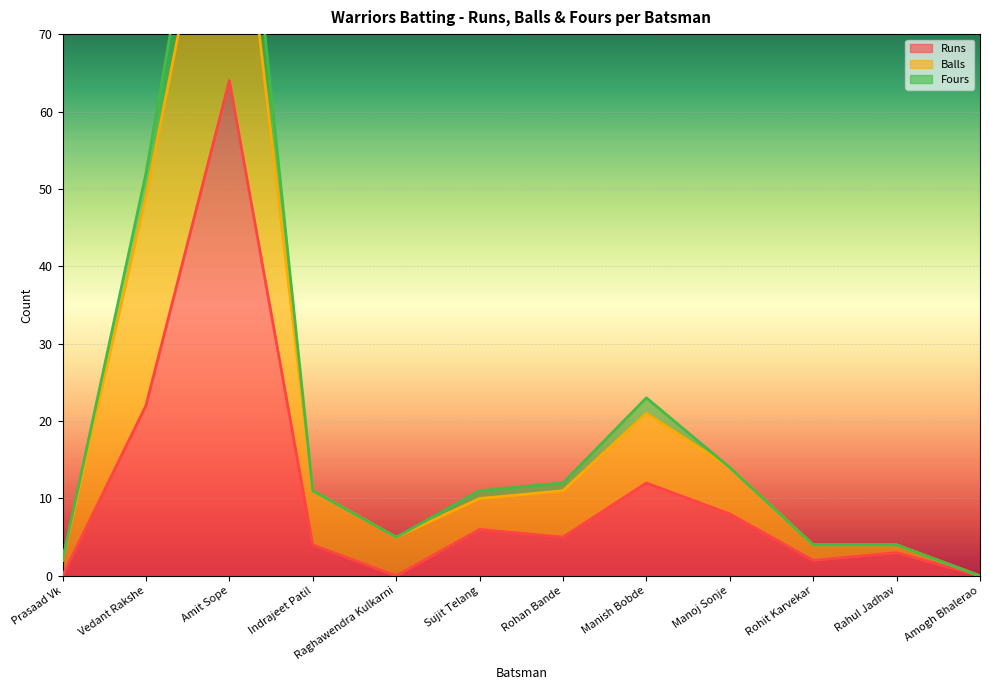

Which series has the largest range (max minus min)?

Runs